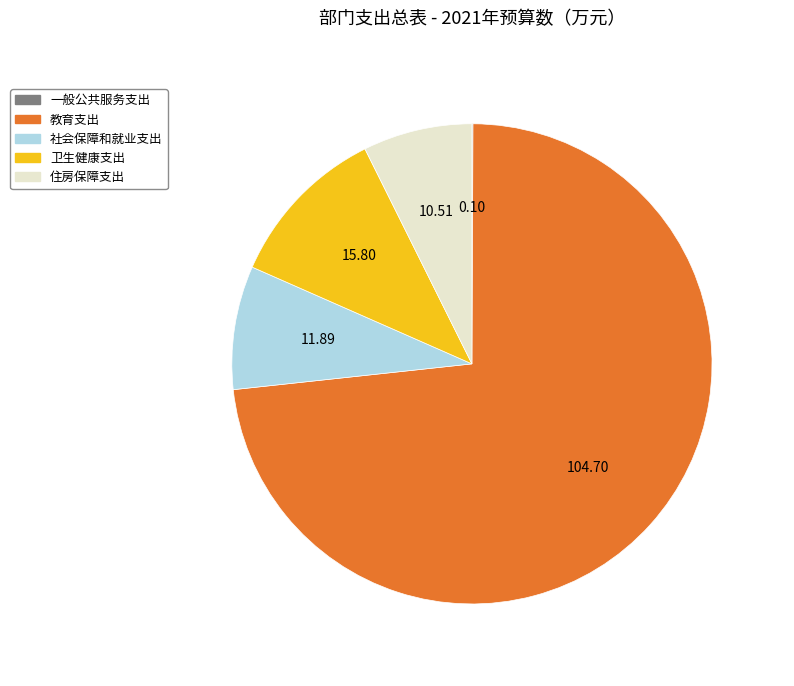

Which category has the biggest portion of the pie?

教育支出